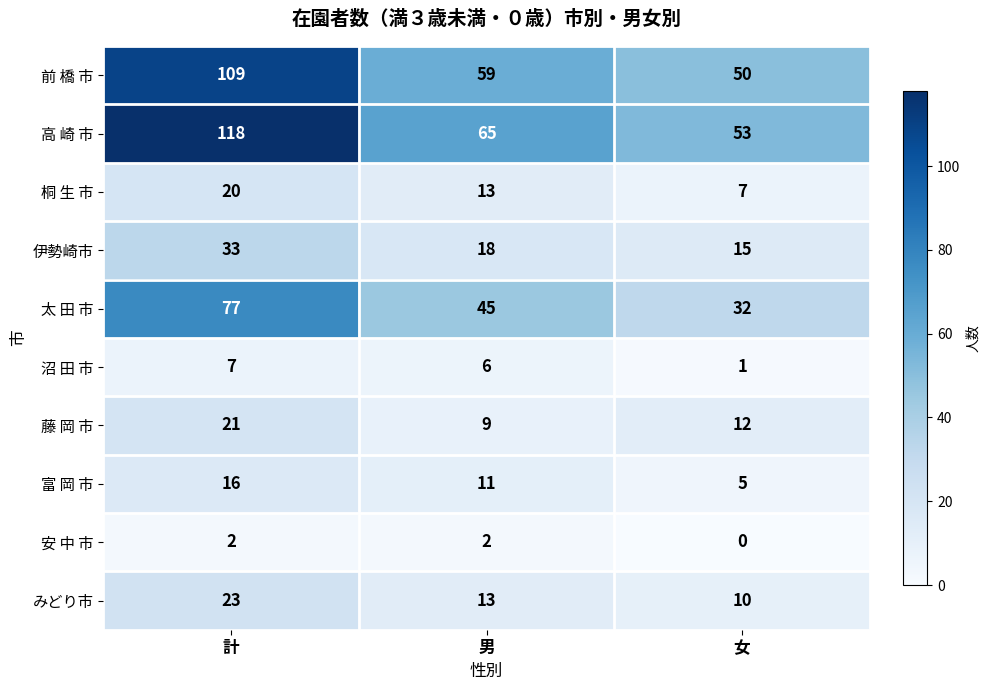

Which series has the largest range (max minus min)?

高 崎 市